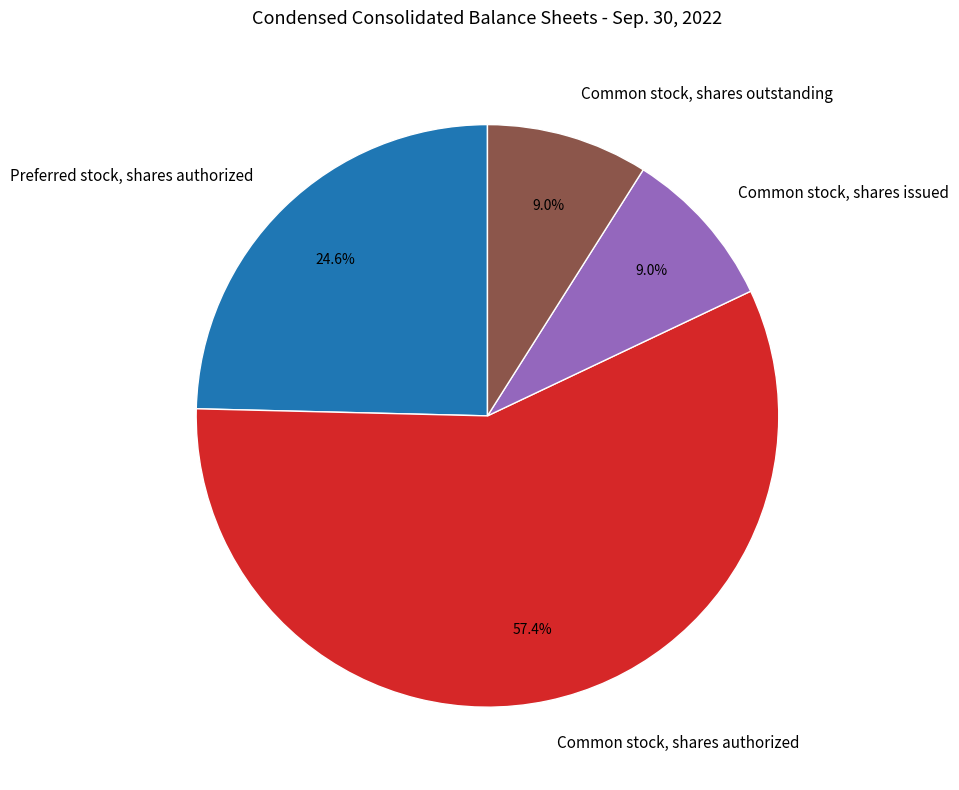

True or false: Common stock, shares outstanding accounts for 21% of the total.

False